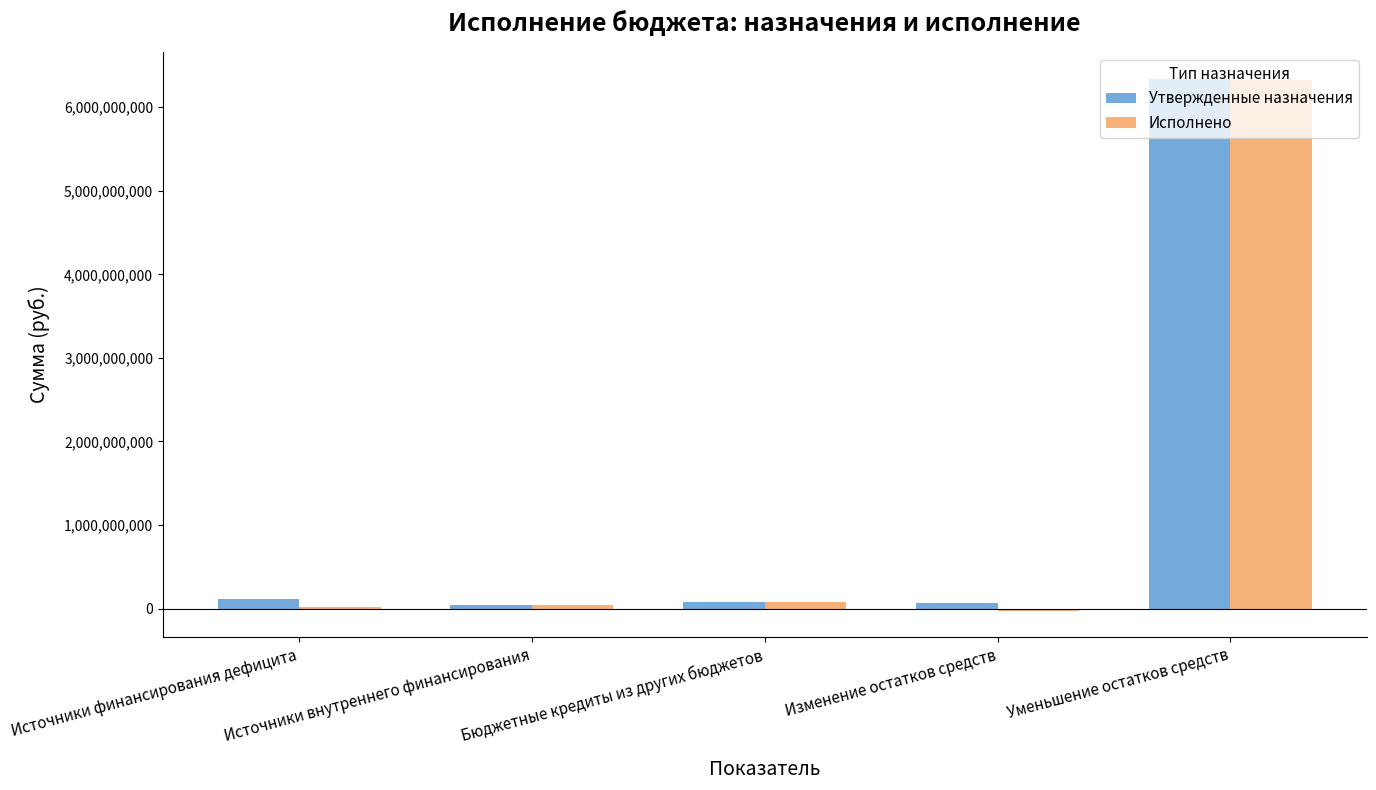

Is it true that Утвержденные назначения equals 40054620.0 at Источники внутреннего финансирования?

True